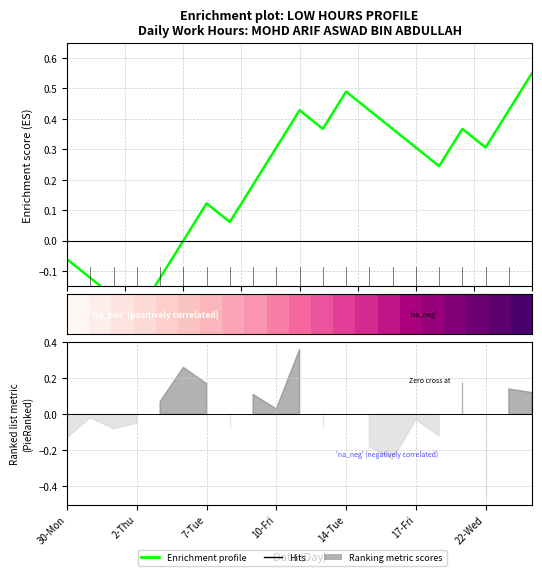

How many positive values does the Enrichment profile series have?

15